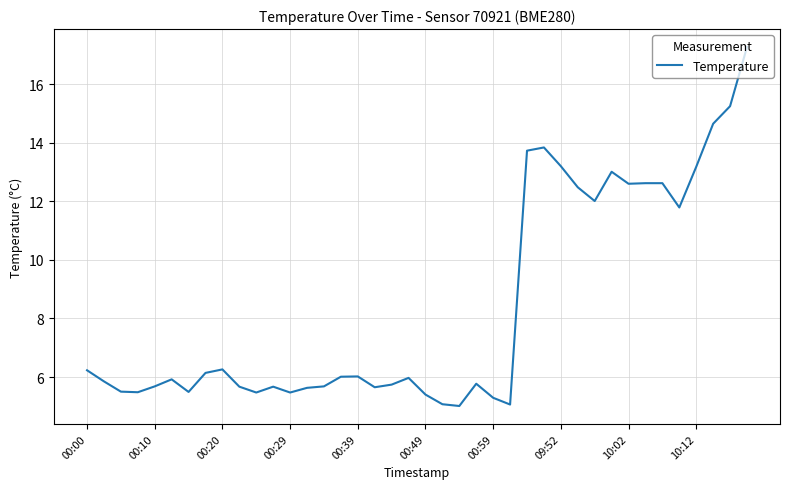

What is the minimum value shown in the chart?

5.0